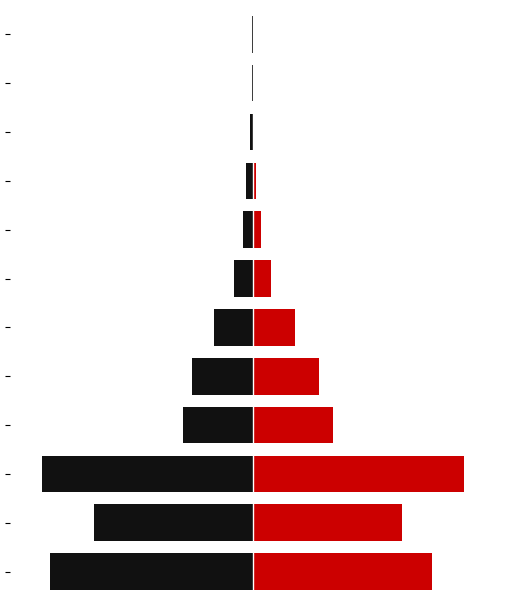

At which label does 岩手県計 reach its peak?

11